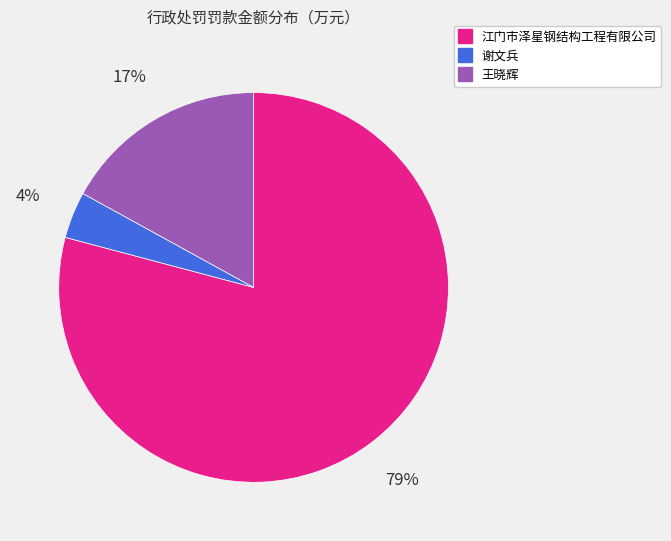

Is the sum of 王晓辉 and 江门市泽星钢结构工程有限公司 greater than half?

Yes